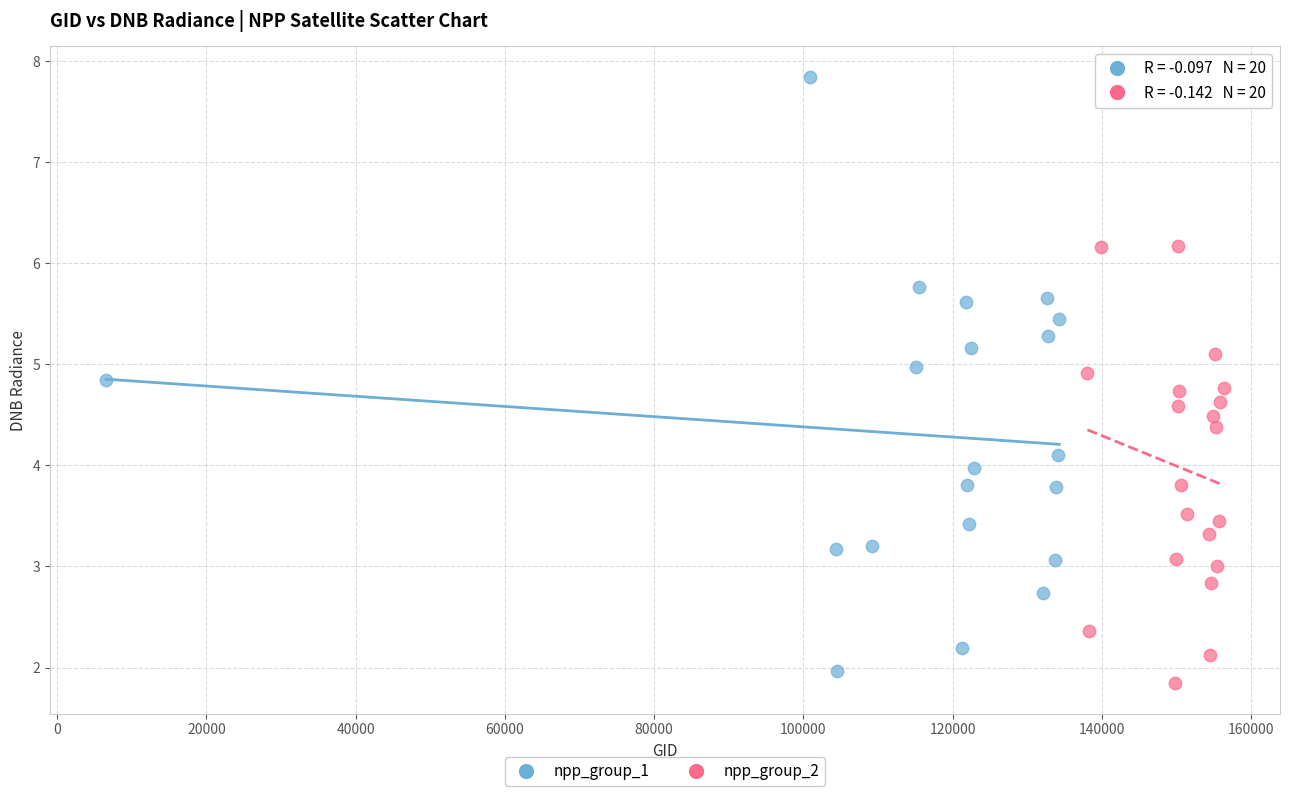

Which series contains the highest Y value?

npp_group_1